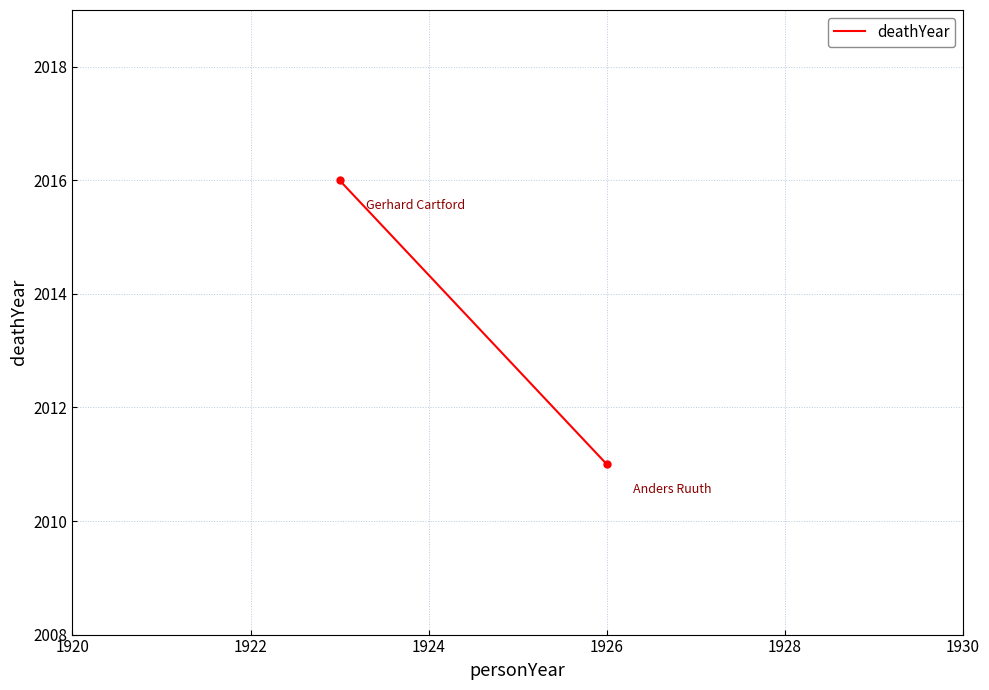

Reading right to left, extract all data points from this chart.

2011	2016